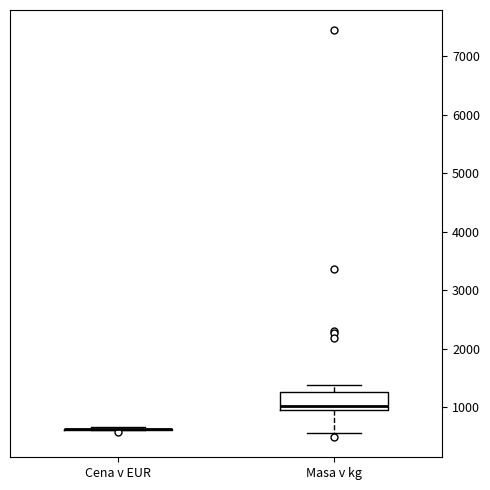

Reading left to right, transcribe this box plot: for each box, give where its median line is, the range the box spans, and where its two whiskers end, as read against the y-axis. The values are not printed on the chart, so give them approximately, as read against the axis.

Cena v EUR: box collapsed to a line at 600, whiskers 600 to 700
Masa v kg: median 1000 (just above the box's lower edge), box 1000 to 1300, whiskers 600 to 1400